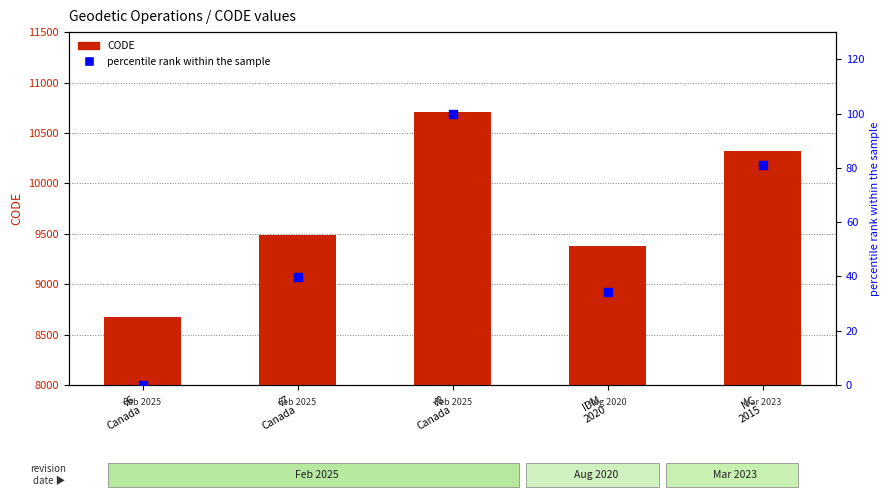

Which series has the largest Y range (max minus min)?

CODE